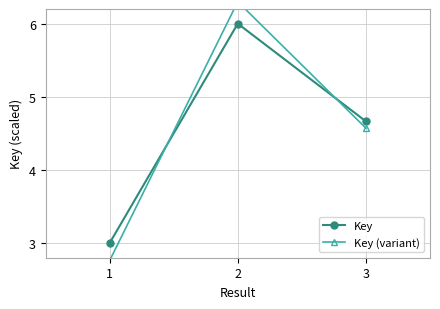

What is the sum of the Key (variant) values at 2 and 1?

9.1